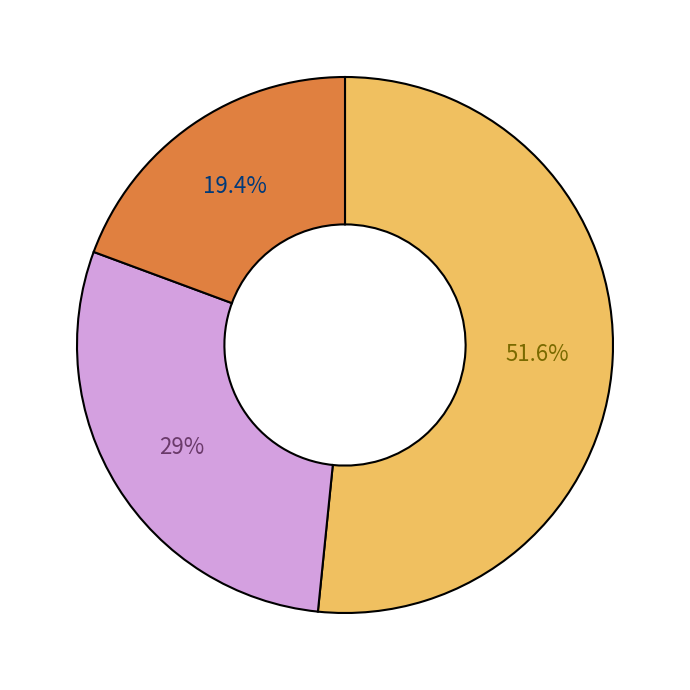

Is there any slice that represents more than half of the pie?

Yes